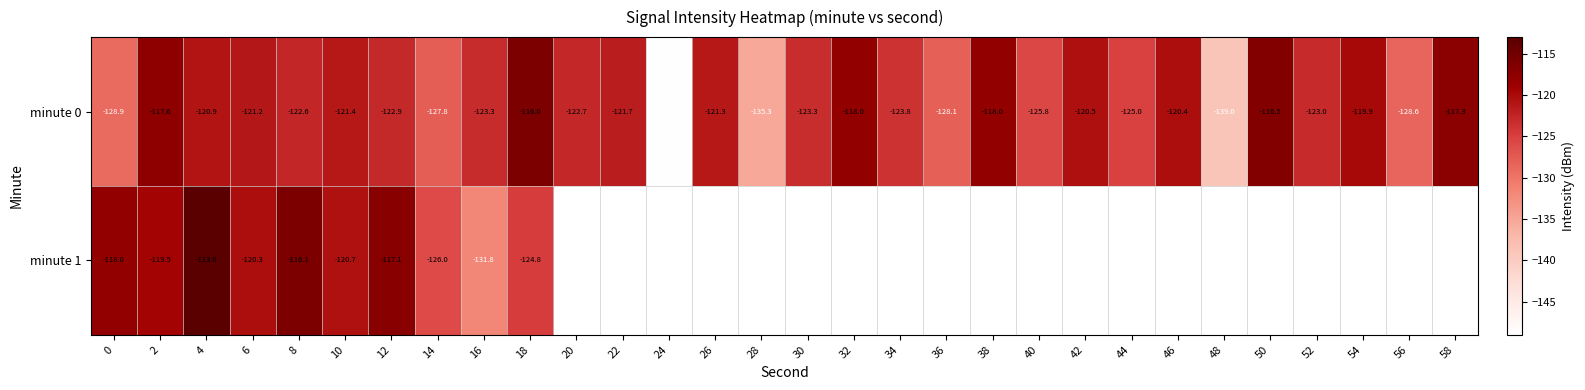

What is the spread (max minus min) of values at 10?

0.7